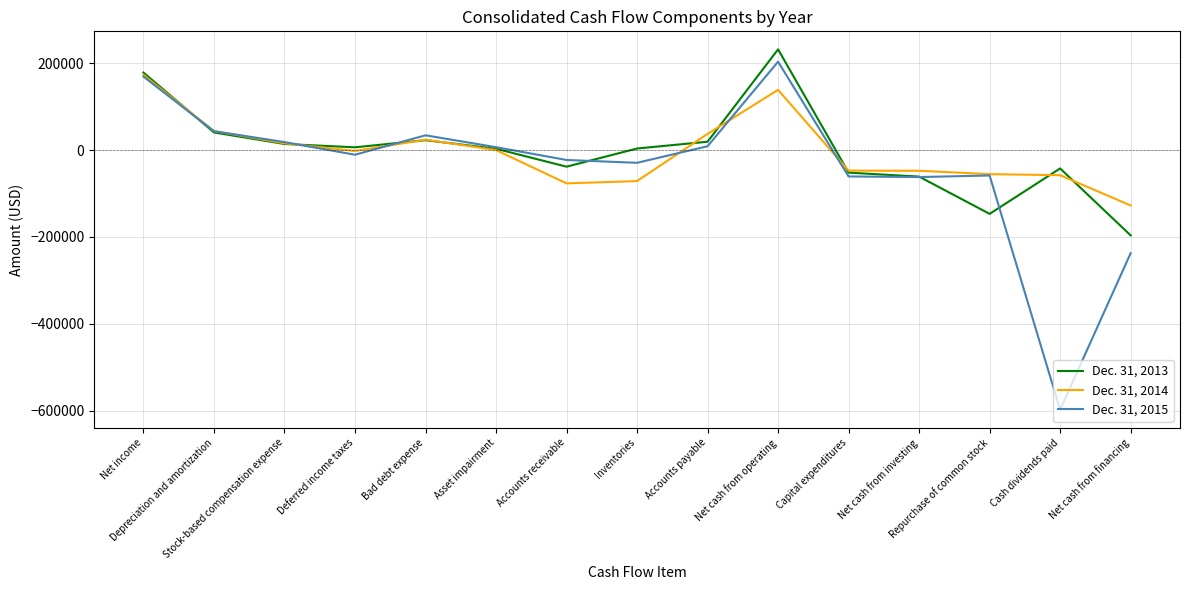

Which series has the widest spread of values?

Dec. 31, 2015